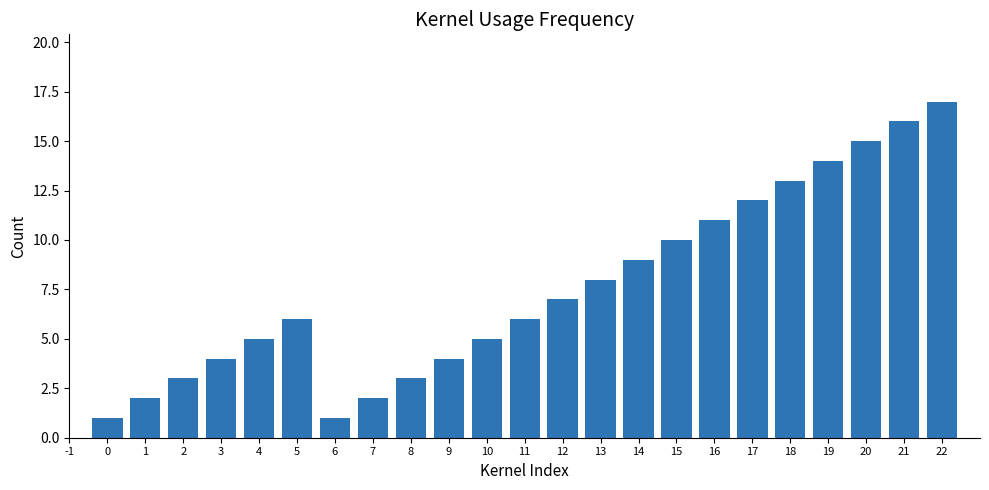

How many bars are there in total?

23